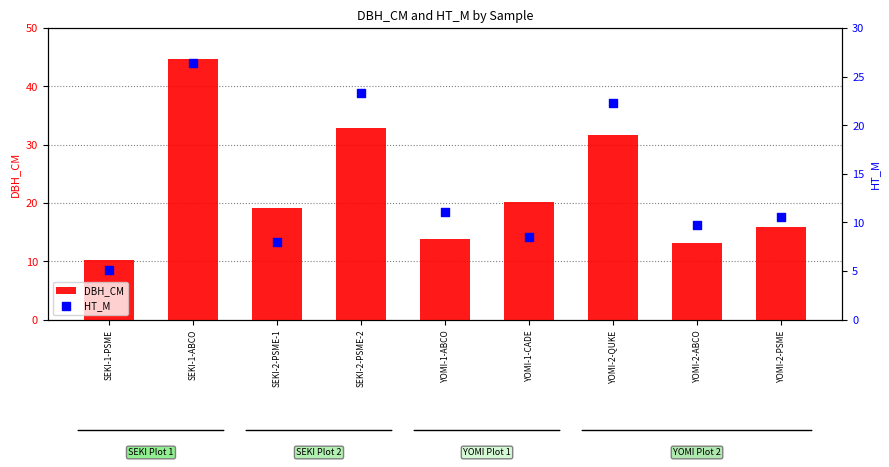

What are all the series names shown in the legend?

DBH_CM, HT_M